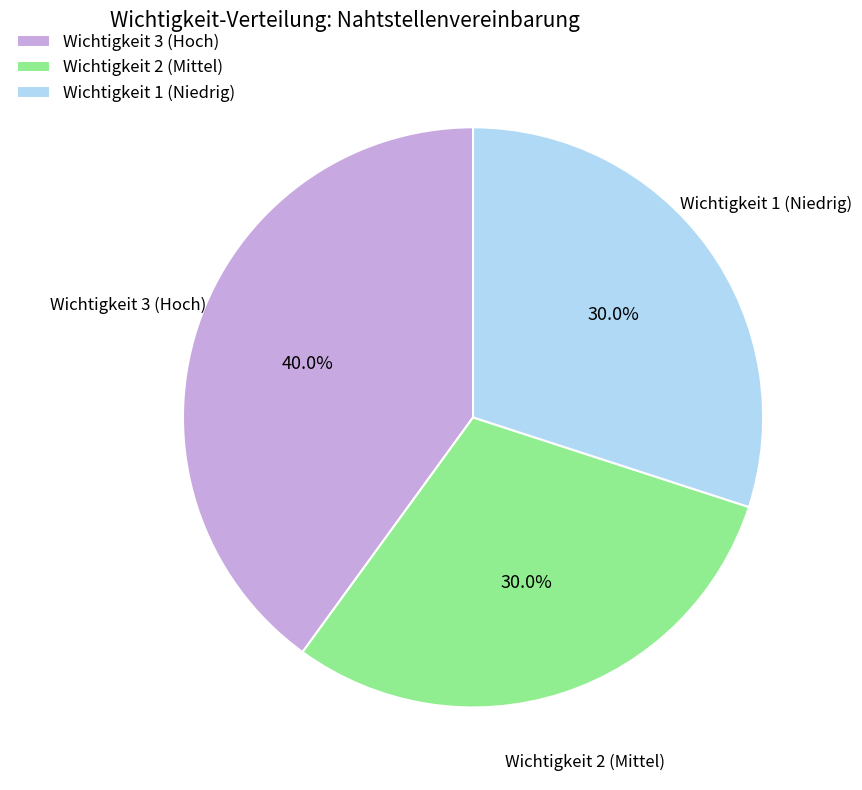

How many slices are in this pie chart?

3